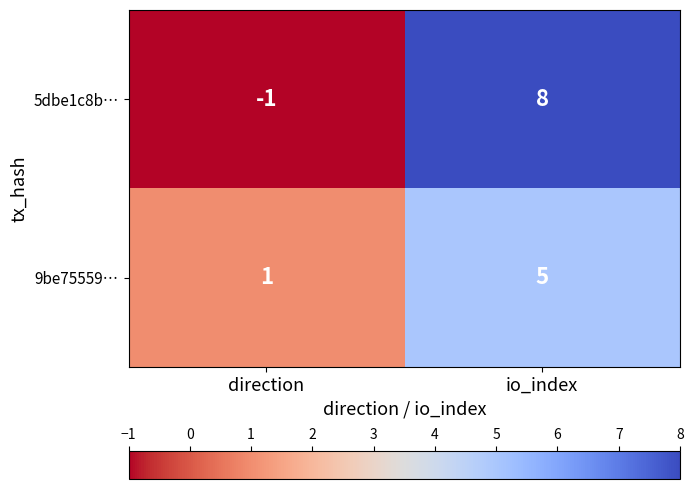

Reading left to right, list all the values displayed in this chart.

5dbe1c8b…: direction=-1	io_index=8
9be75559…: direction=1	io_index=5